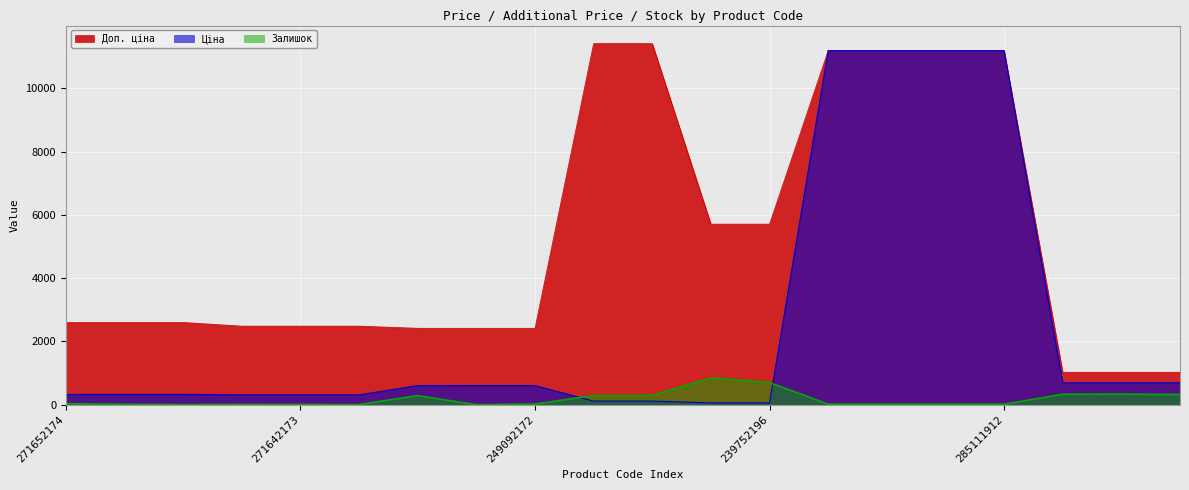

What is the value of the Доп. ціна point at the 4th from the left?

2482.4